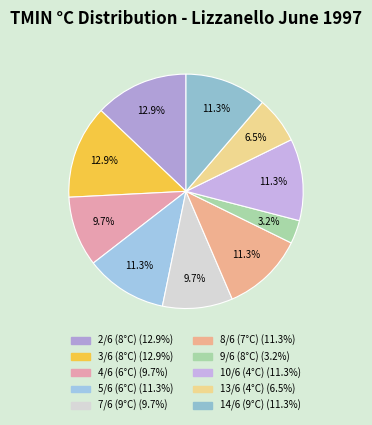

Count the number of slices in the pie.

10